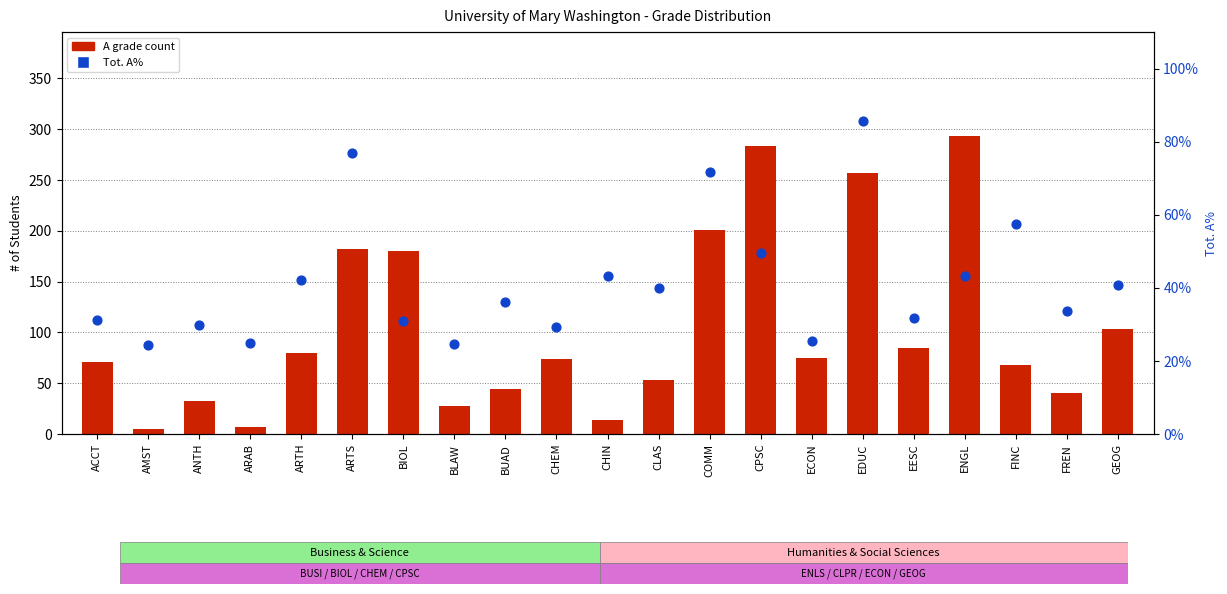

What are all the series names shown in the legend?

A grade count, Tot. A%